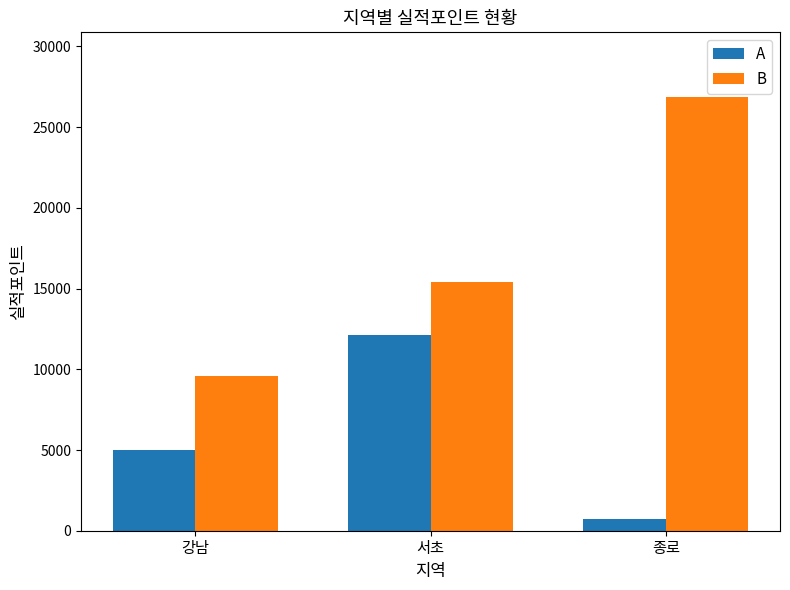

What is the difference between the B values at 강남 and 서초?

5800